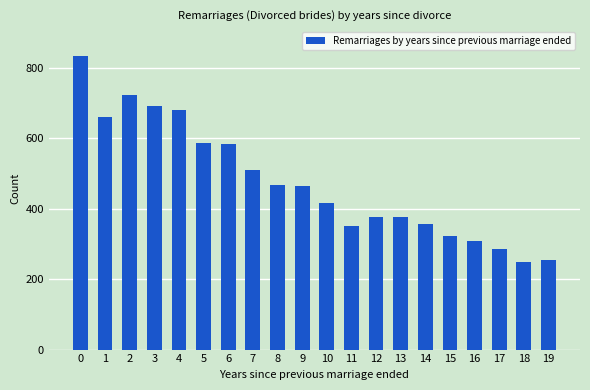

What is the sum of the values at 18 and 6?

833